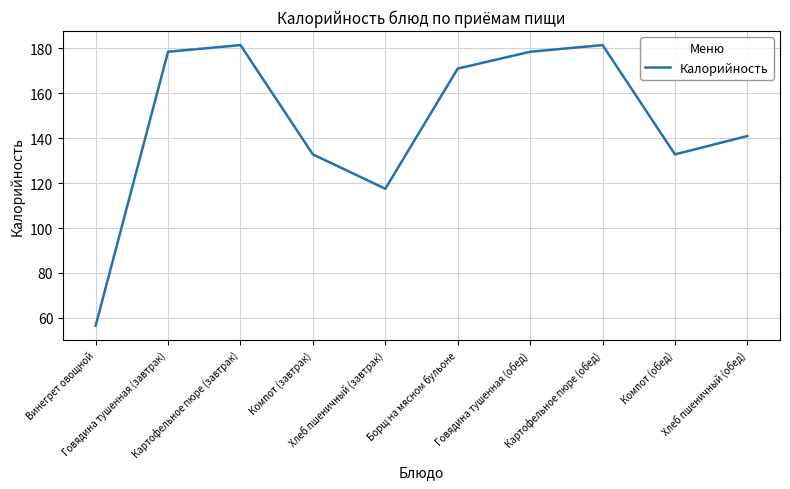

How many interior local valleys (lower than both neighbors) does the data have?

2